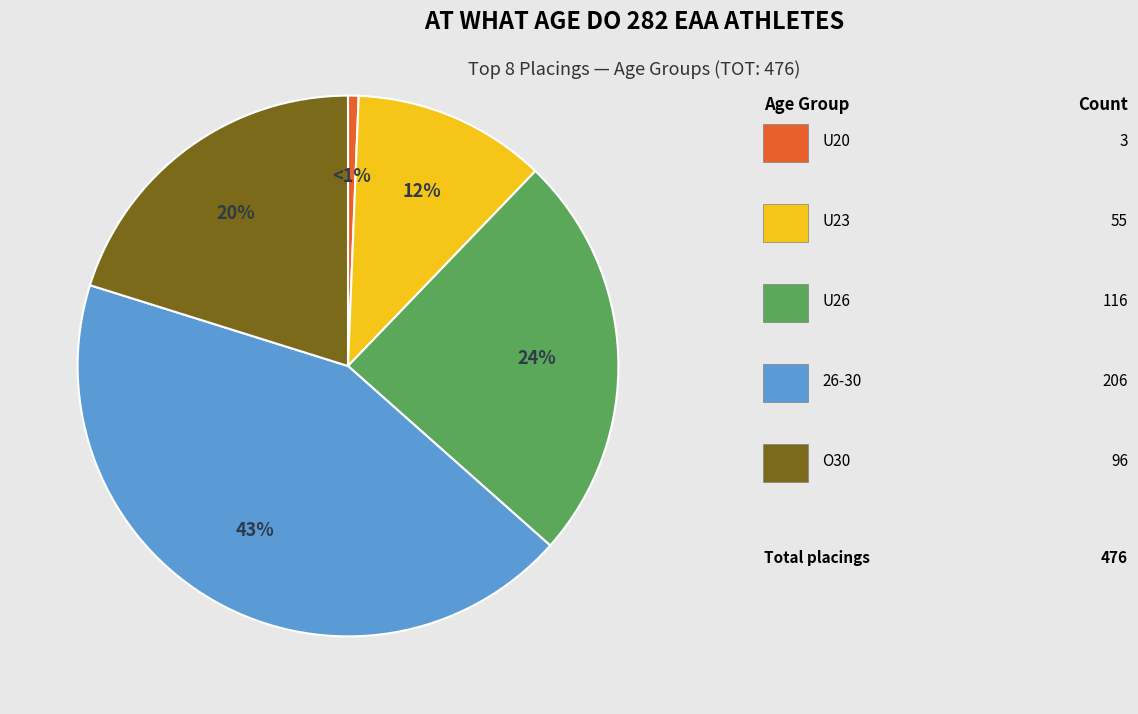

To the nearest percent, what is the average slice percentage?

20%